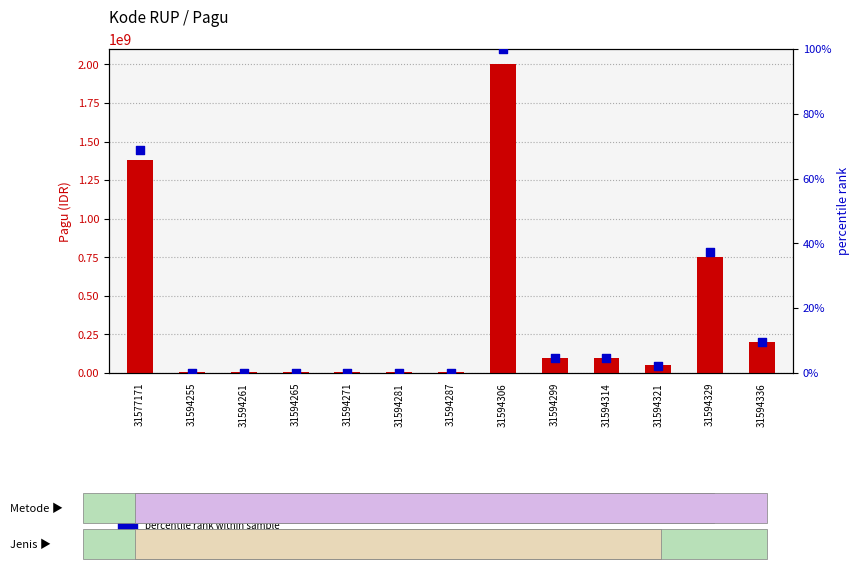

Is the value of Pagu (IDR) at 31594329 greater than the value of percentile rank within sample at 31594287?

Yes